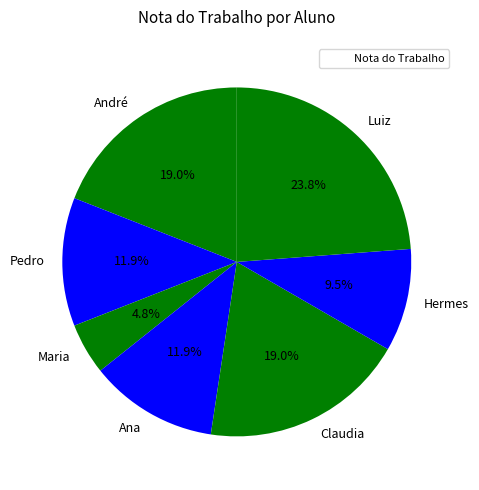

To the nearest percent, what is the combined percentage of Claudia and Maria?

24%